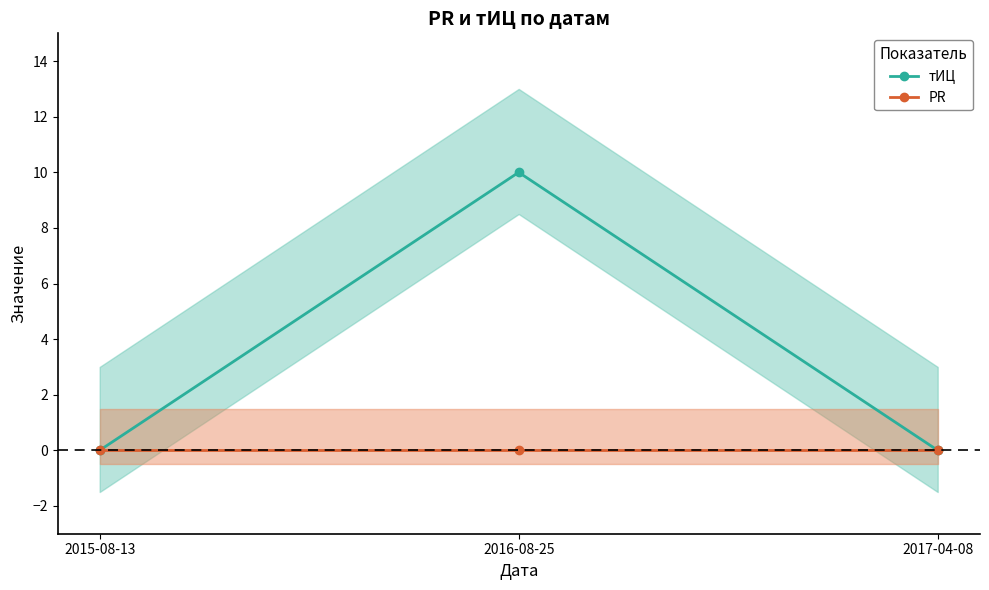

What is the label of the 2nd point from the left?

2016-08-25